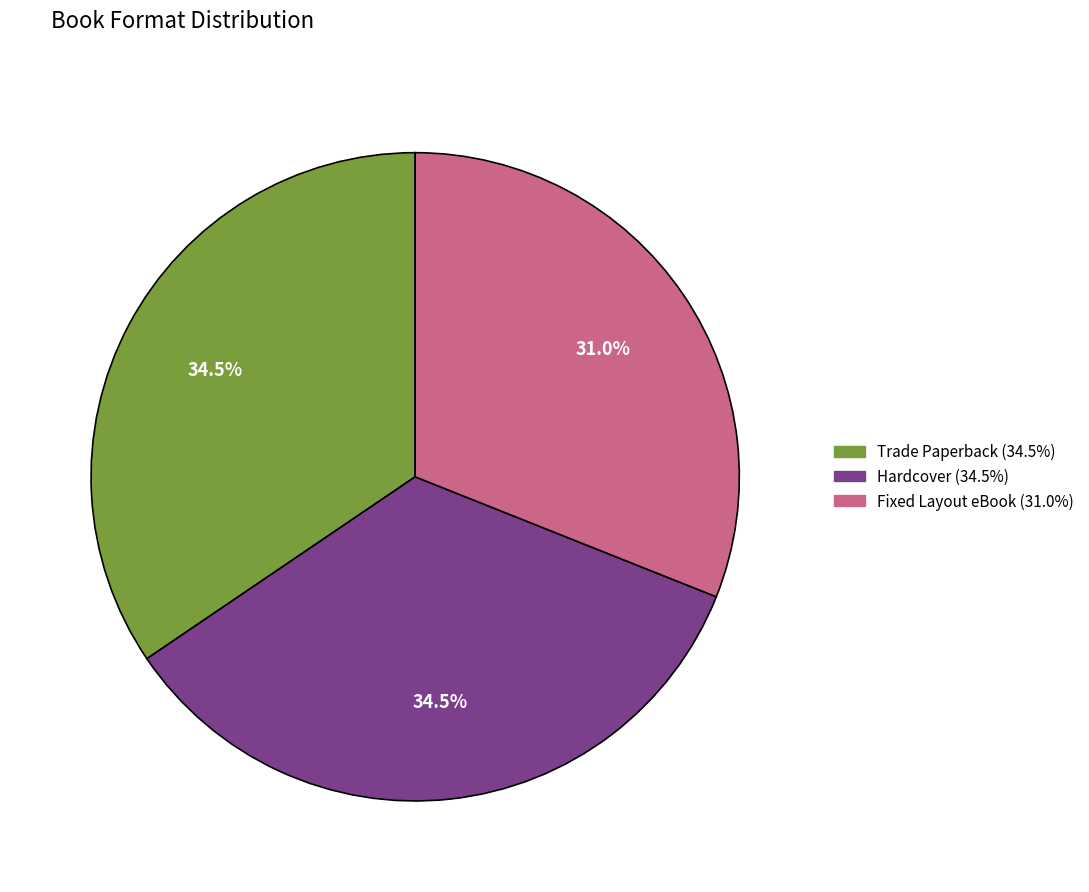

What is the smallest slice in the pie chart?

Fixed Layout eBook